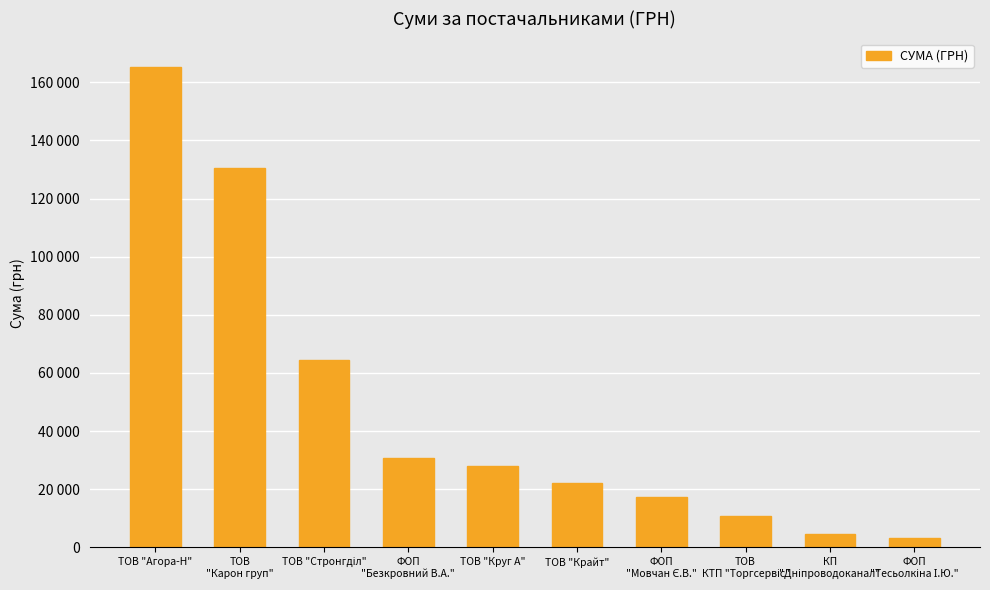

What is the label of the 10th bar from the left?

ФОП
"Тесьолкіна І.Ю."